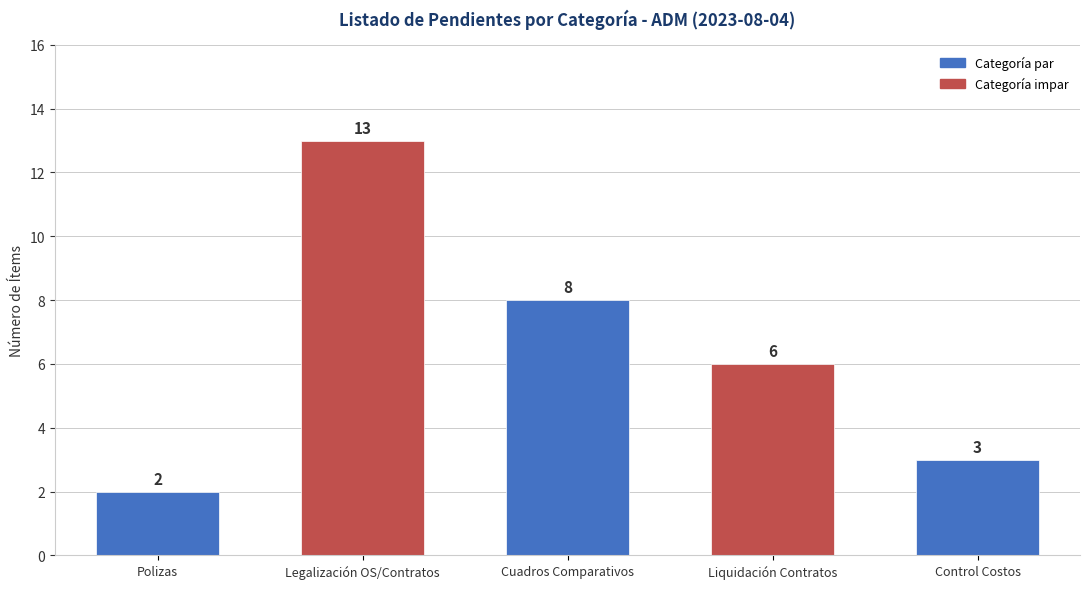

What is the difference between the values at Legalización OS/Contratos and Cuadros Comparativos?

5